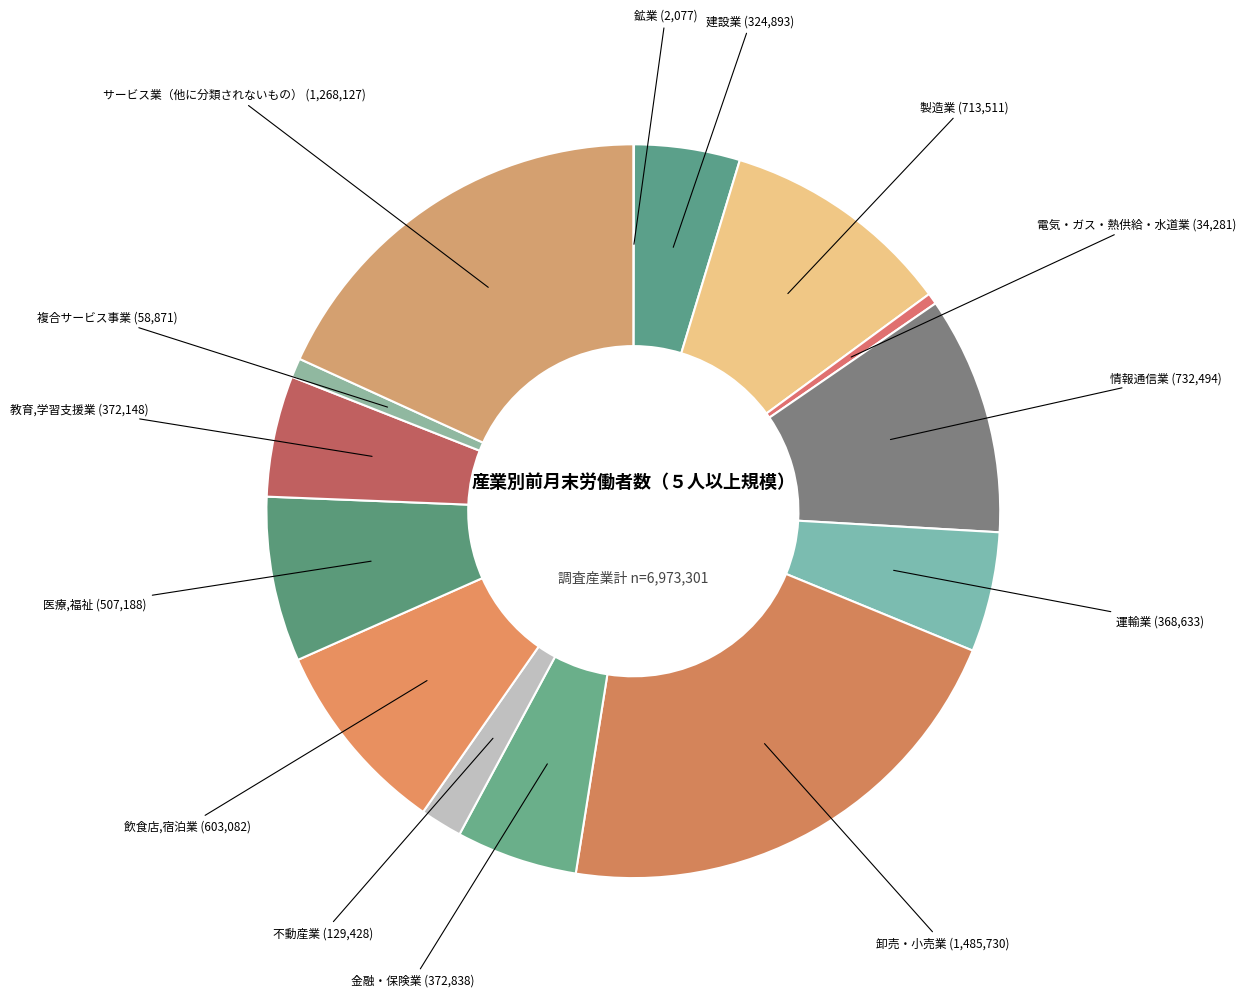

Is 情報通信業 the majority of the pie?

No